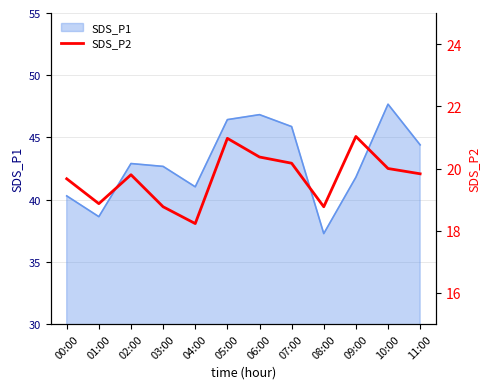

What is the lowest value of the SDS_P1 series?

37.3